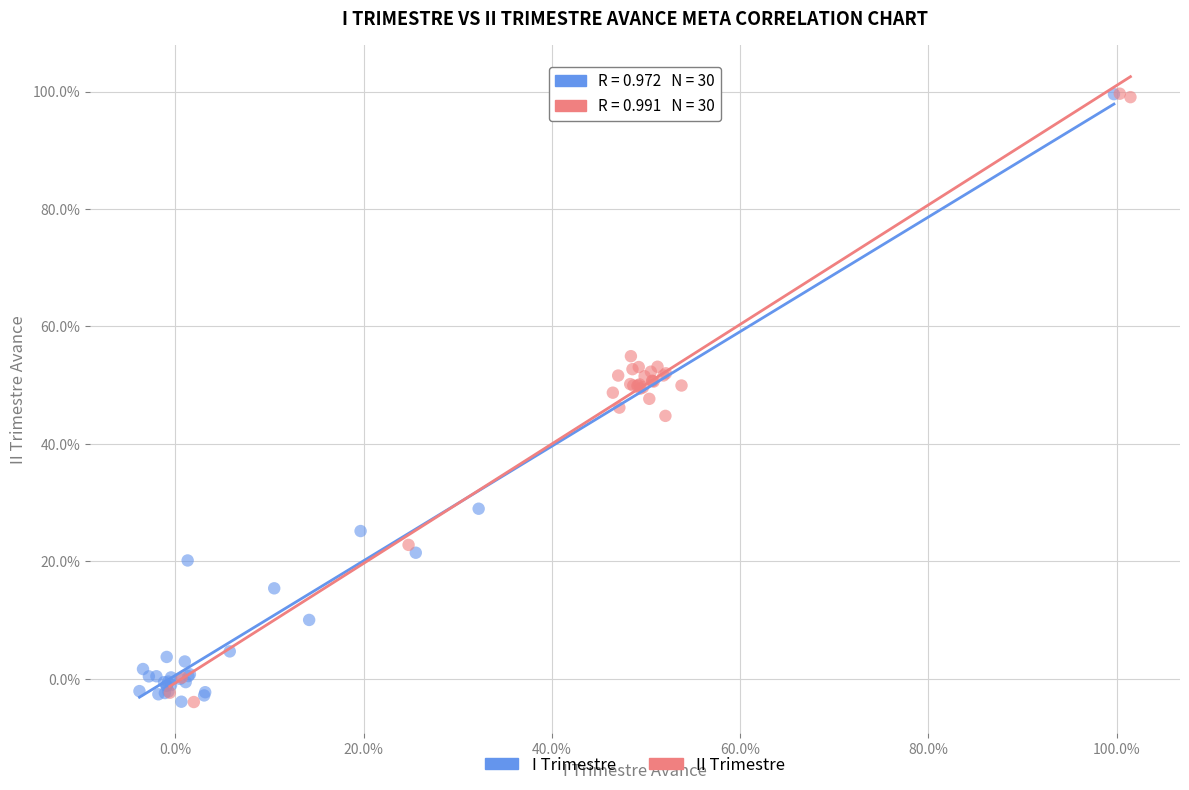

What are all the series names shown in the legend?

I Trimestre, II Trimestre